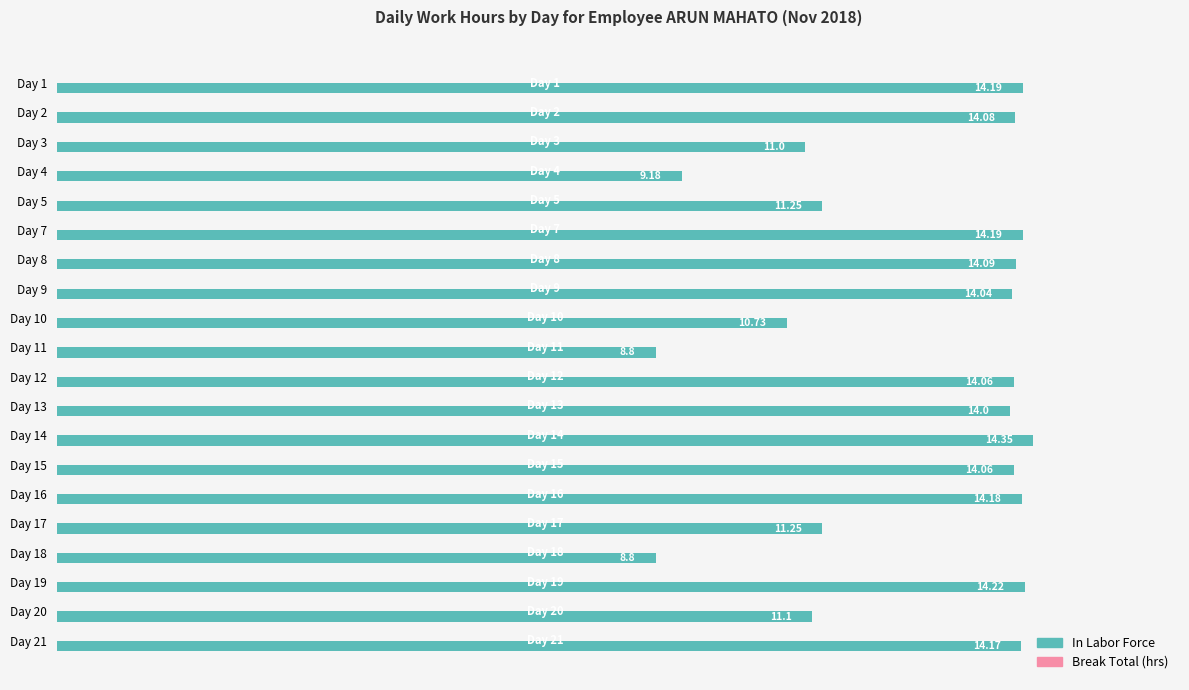

Between Day 11 and Day 12, which is larger?

Day 12